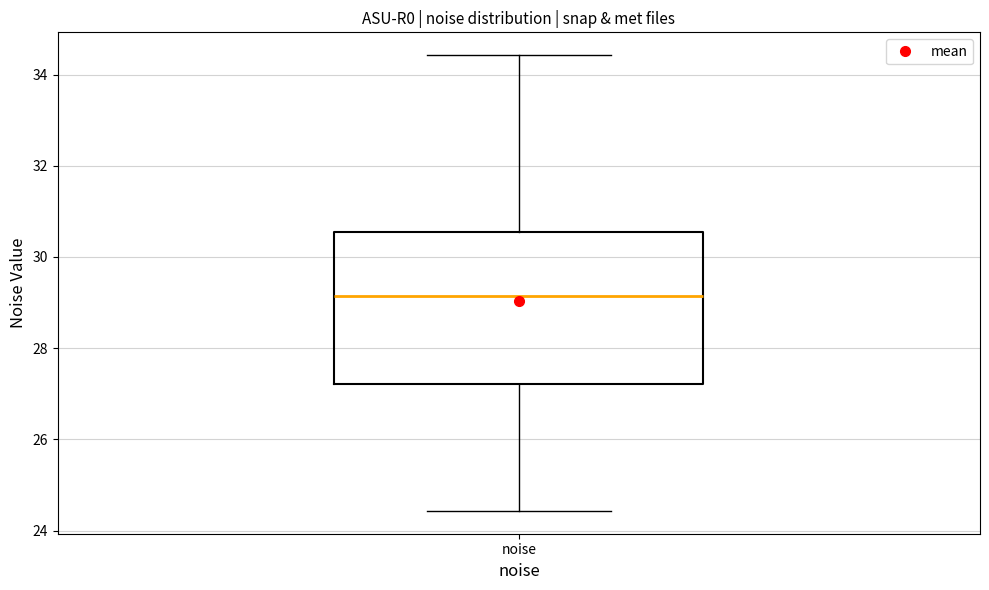

Read this box plot against the y-axis: the position of the median line, the range covered by the box, and the ends of both whiskers. The values are not printed on the chart, so give them approximately, as read against the axis.

median 29.2, box 27.2 to 30.6, whiskers 24.4 to 34.4